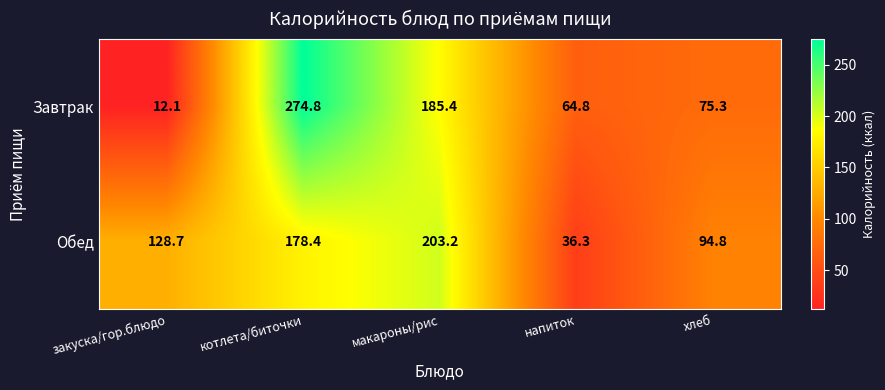

Which category has the highest value across all series?

котлета/биточки